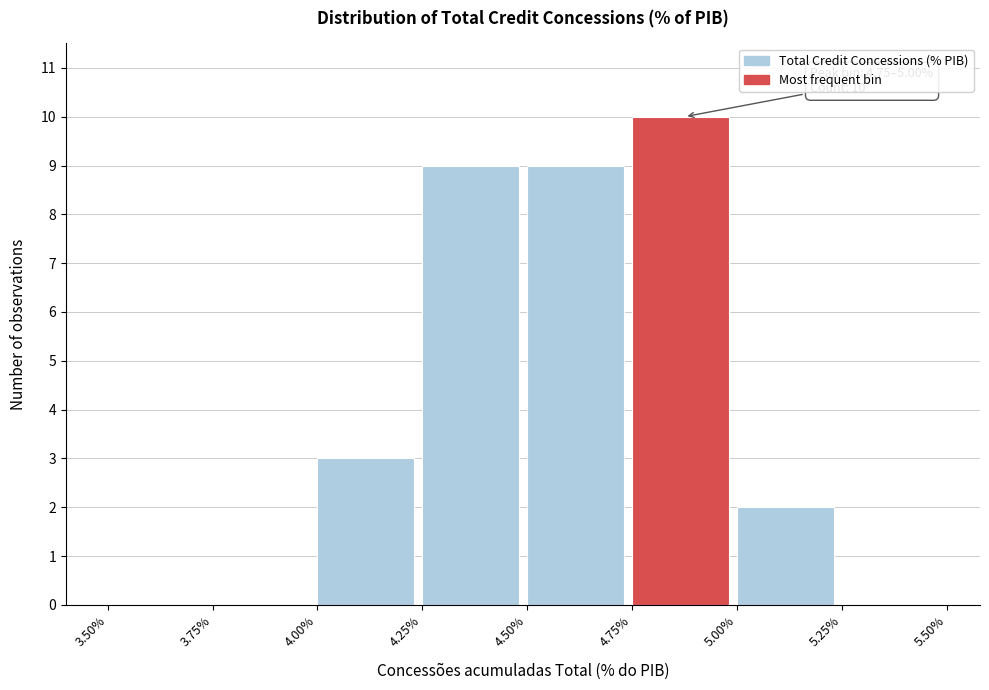

Which range on the x-axis has the tallest bar?

4.75% to 5.00%